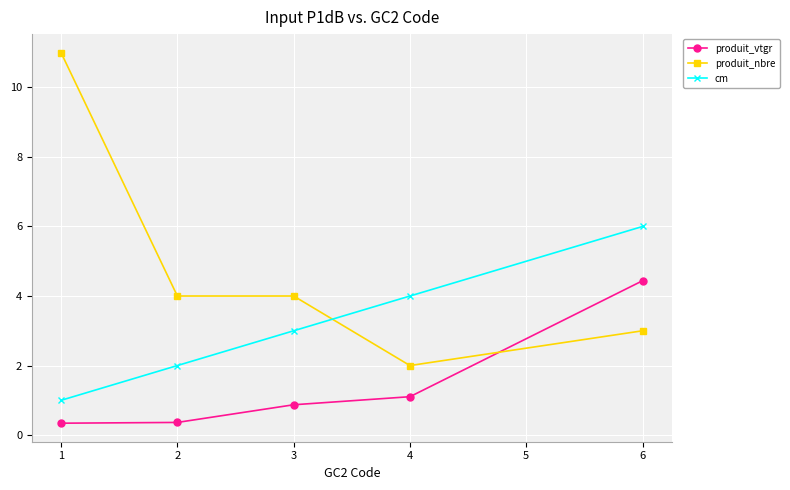

List the series in order of their overall mean, highest first.

produit_nbre, cm, produit_vtgr